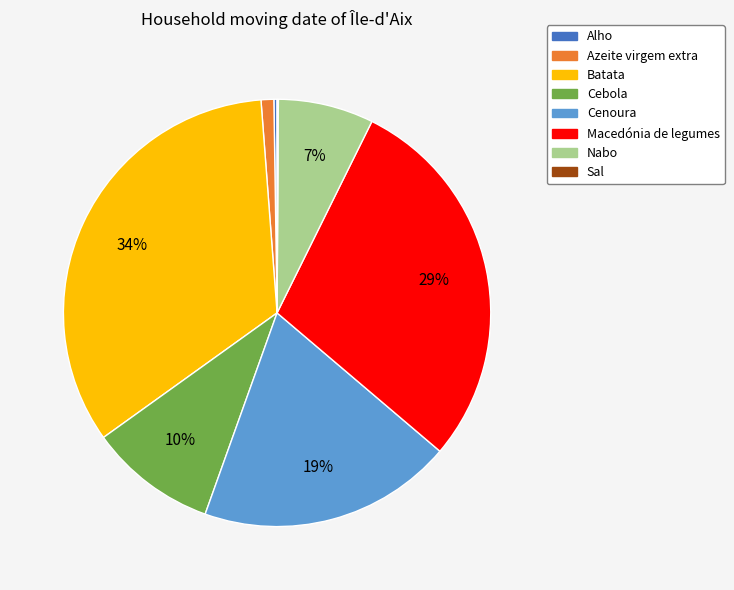

Do Nabo and Cebola together represent more than half of the pie?

No